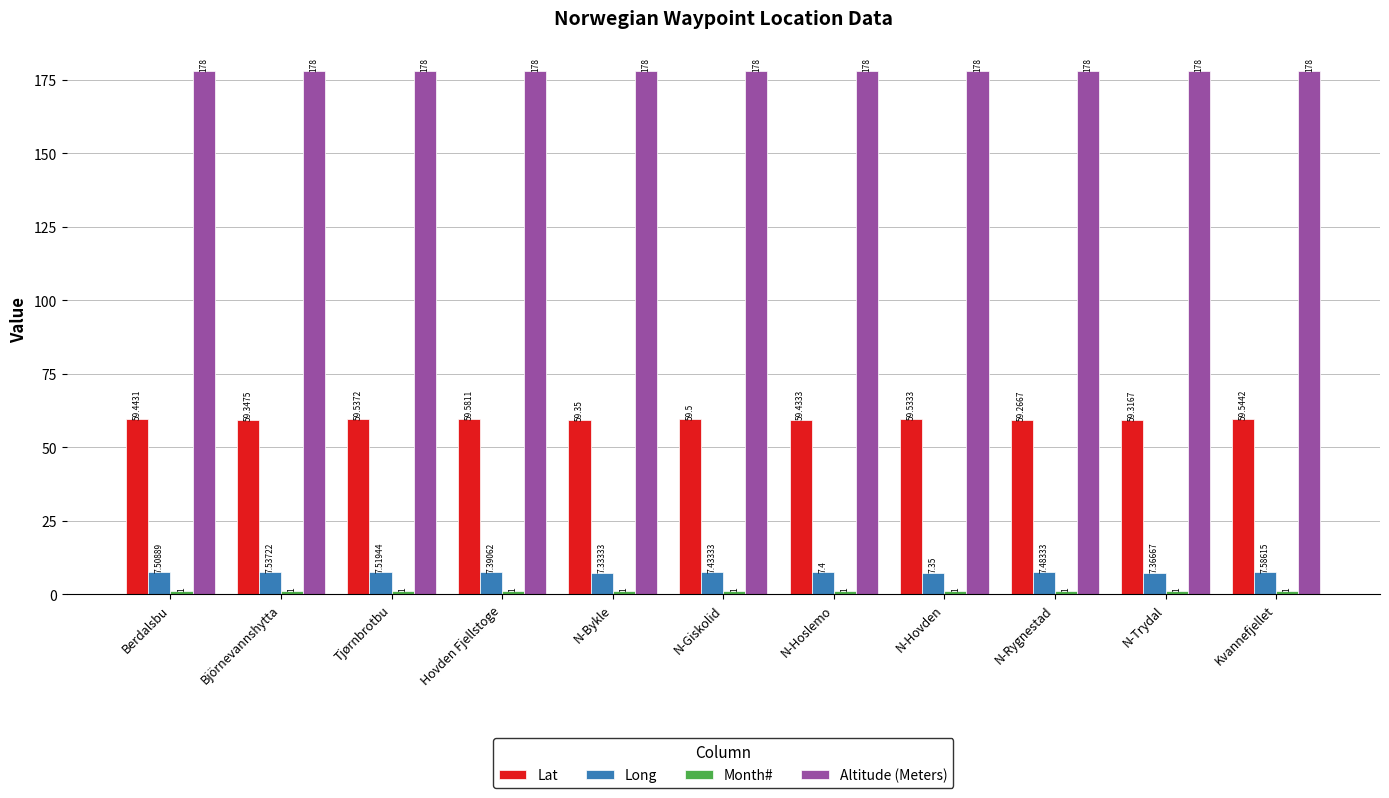

What is the label of the 6th bar from the left?

N-Giskolid